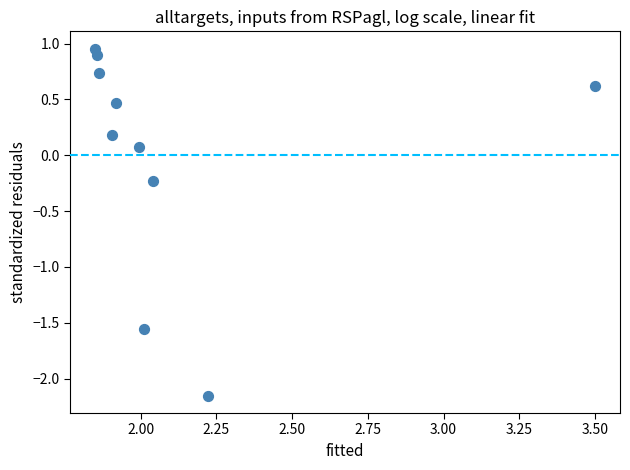

What is the range of X values (max minus min)?

1.6